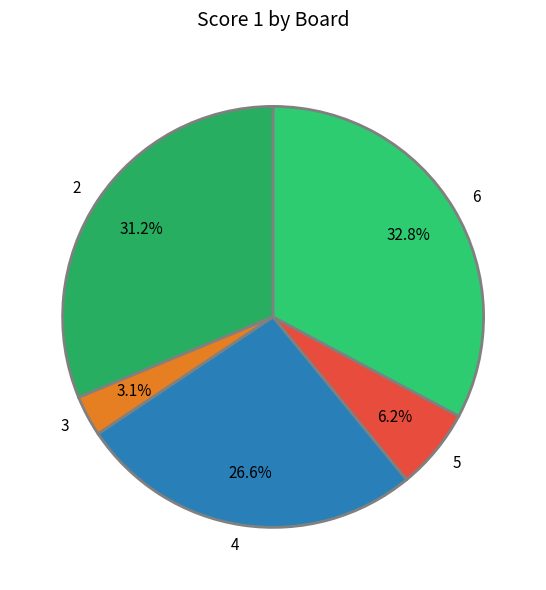

What percentage is the 6 slice, to the nearest percent?

33%